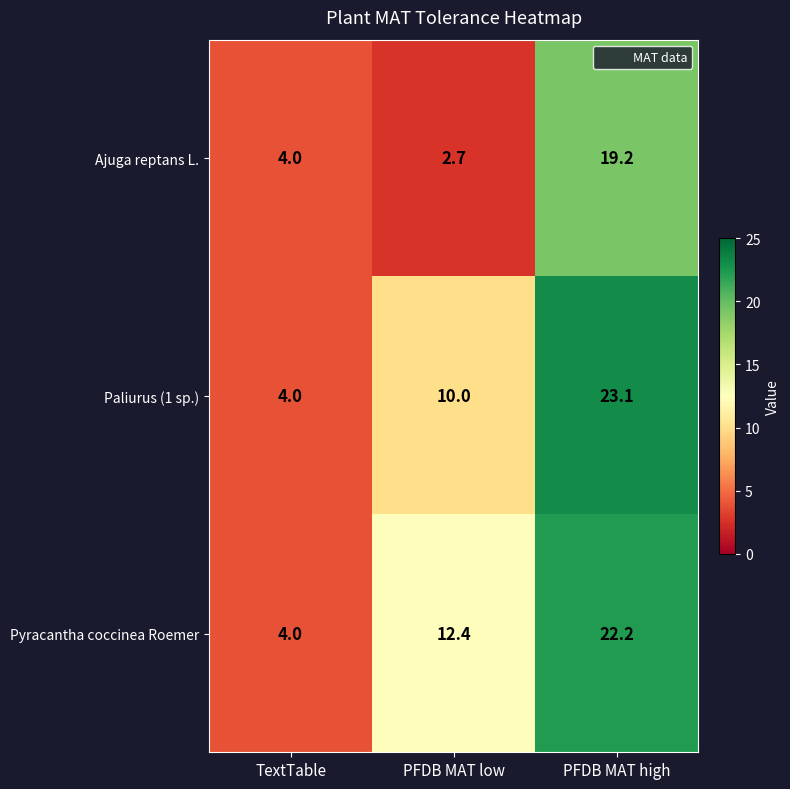

At which label is Pyracantha coccinea Roemer closest to 13?

PFDB MAT low